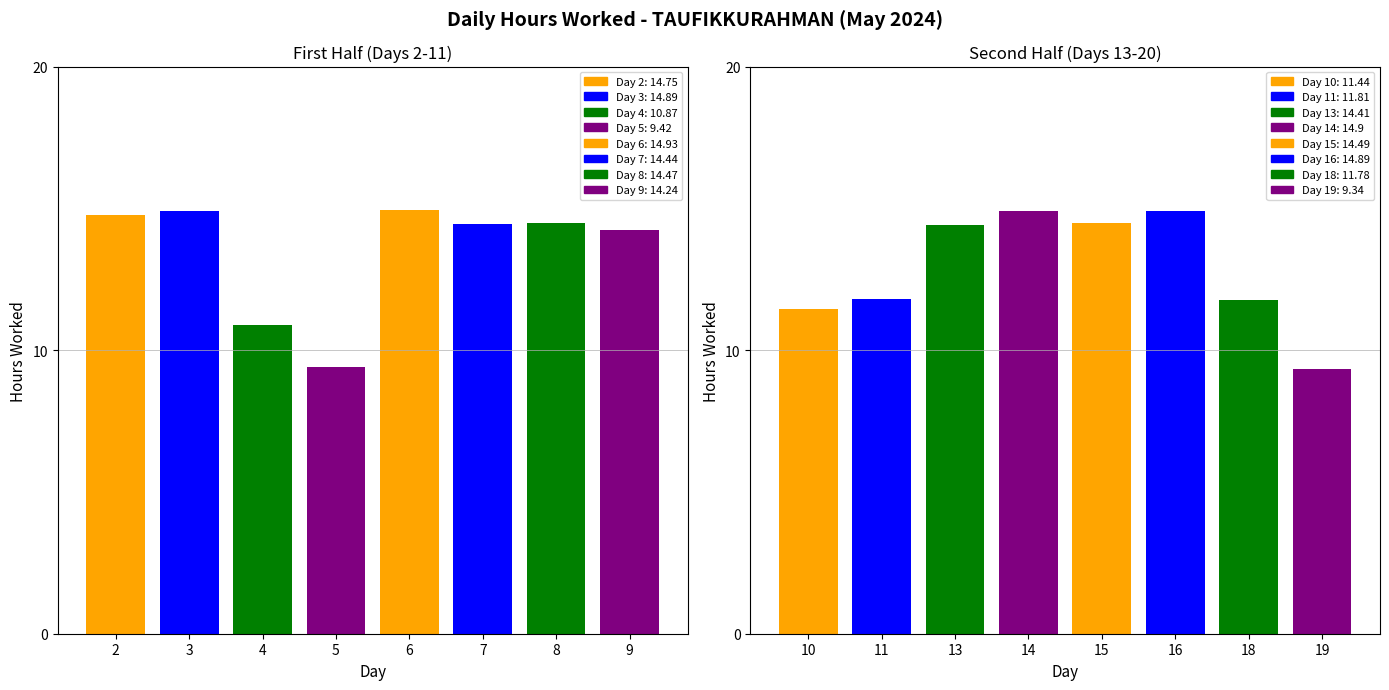

How many values are below 14?

6